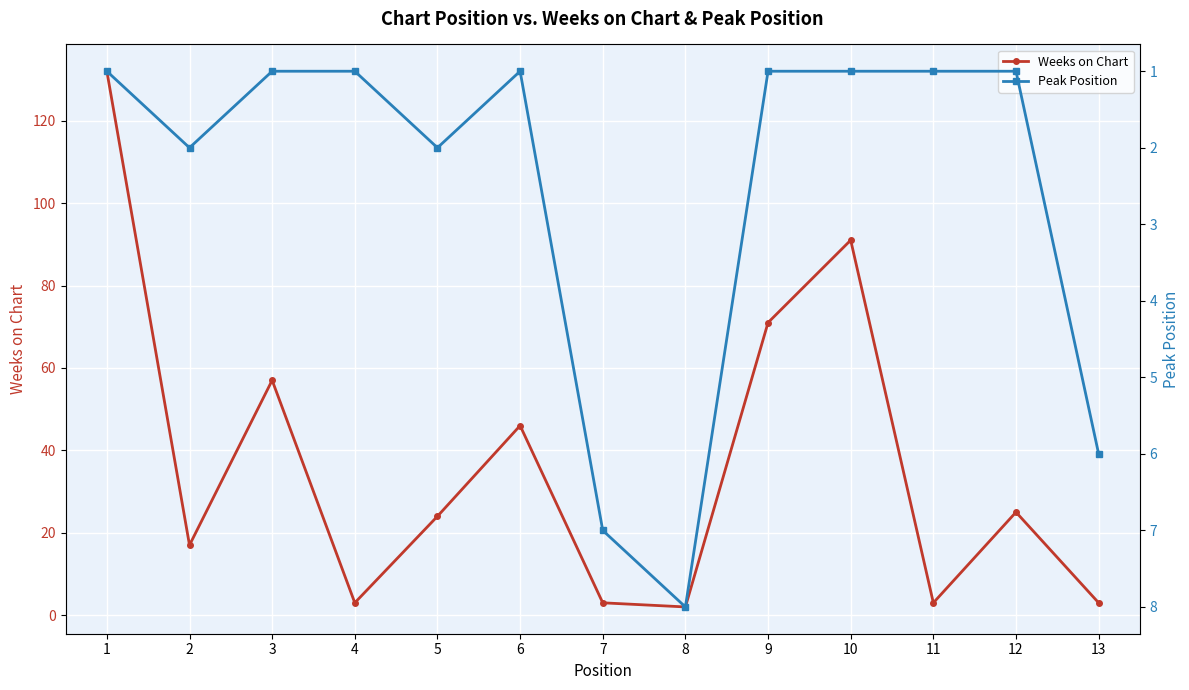

In Peak Position, how many points are higher than both neighbors (excluding endpoints)?

3